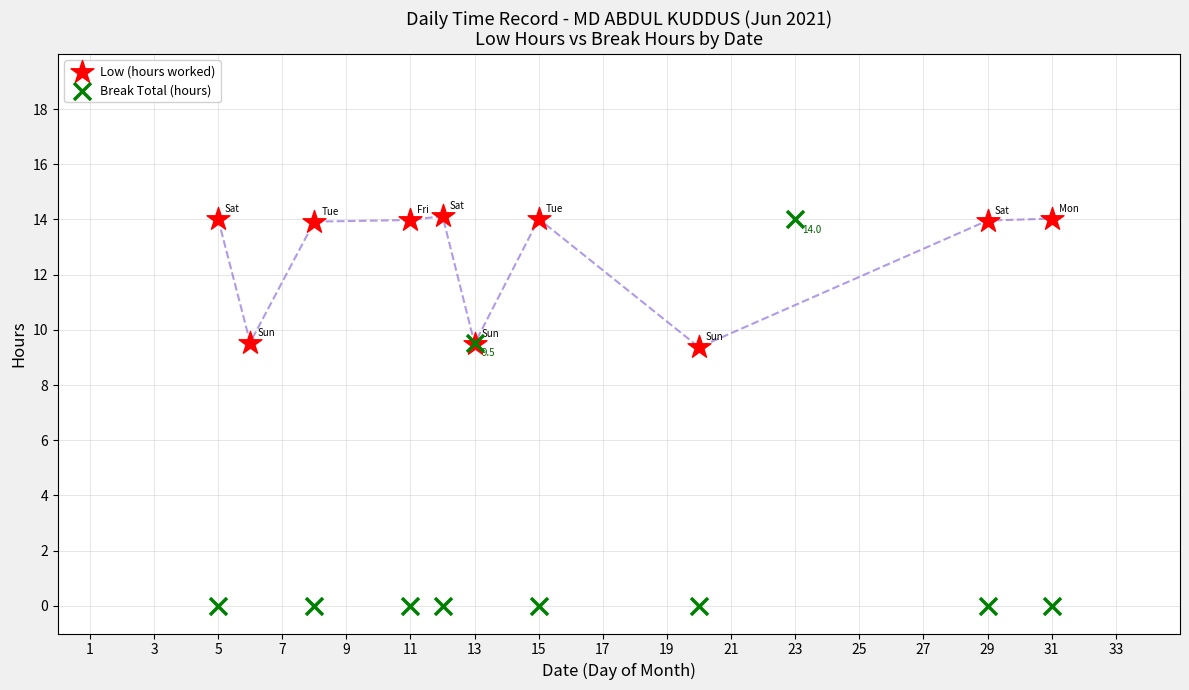

Which series contains the lowest Y value?

Break Total (hours)